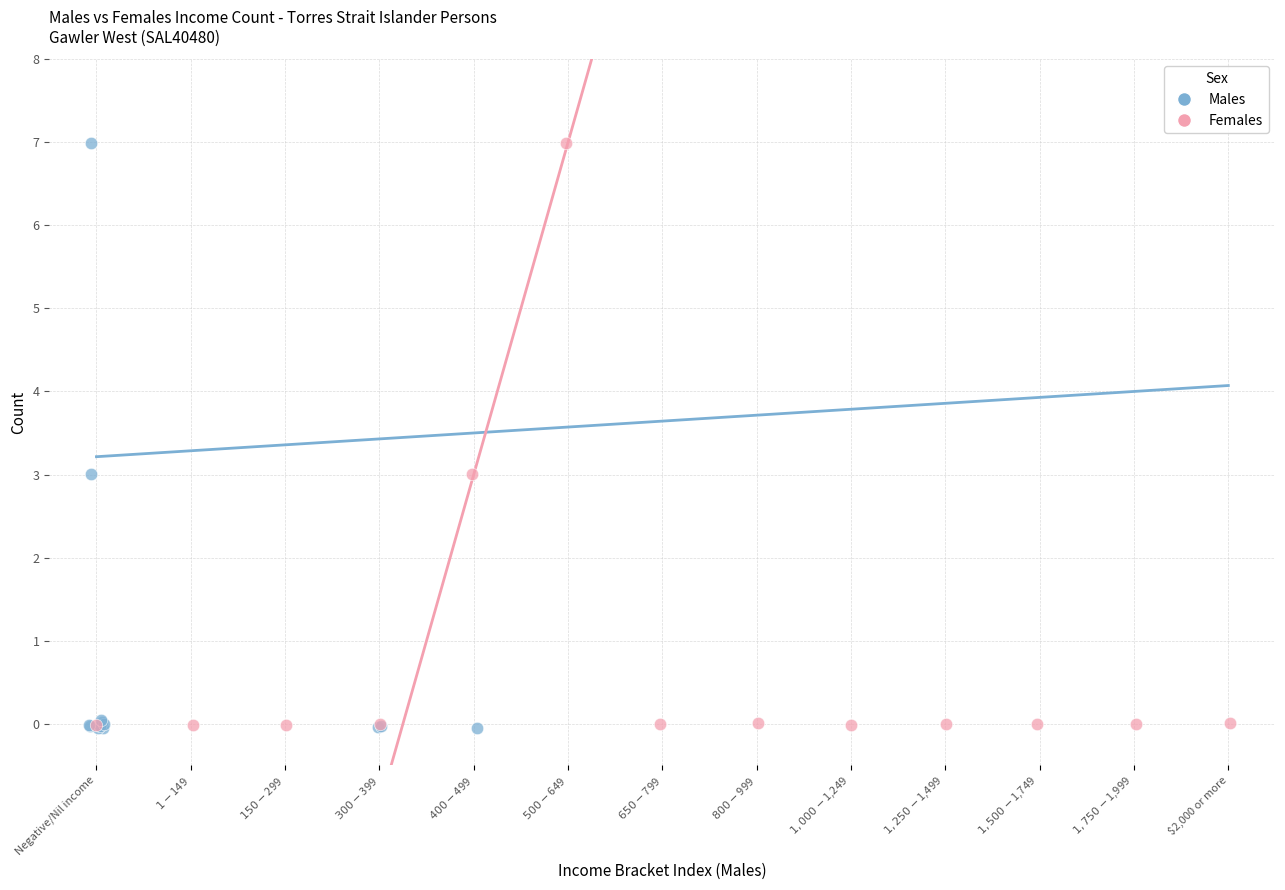

What are all the series names shown in the legend?

Males, Females